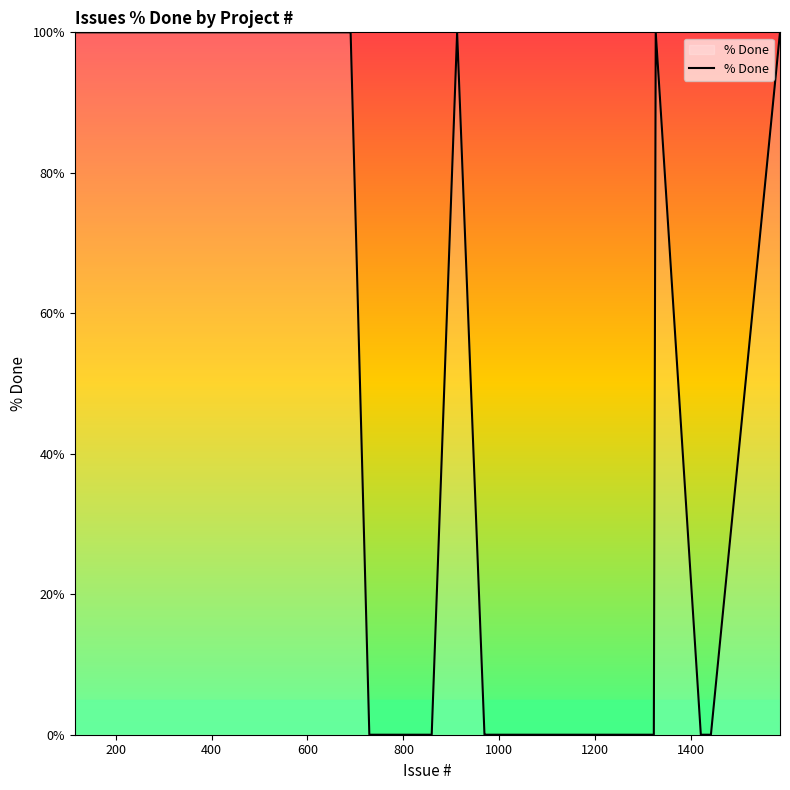

What is the difference between the maximum and minimum values?

100